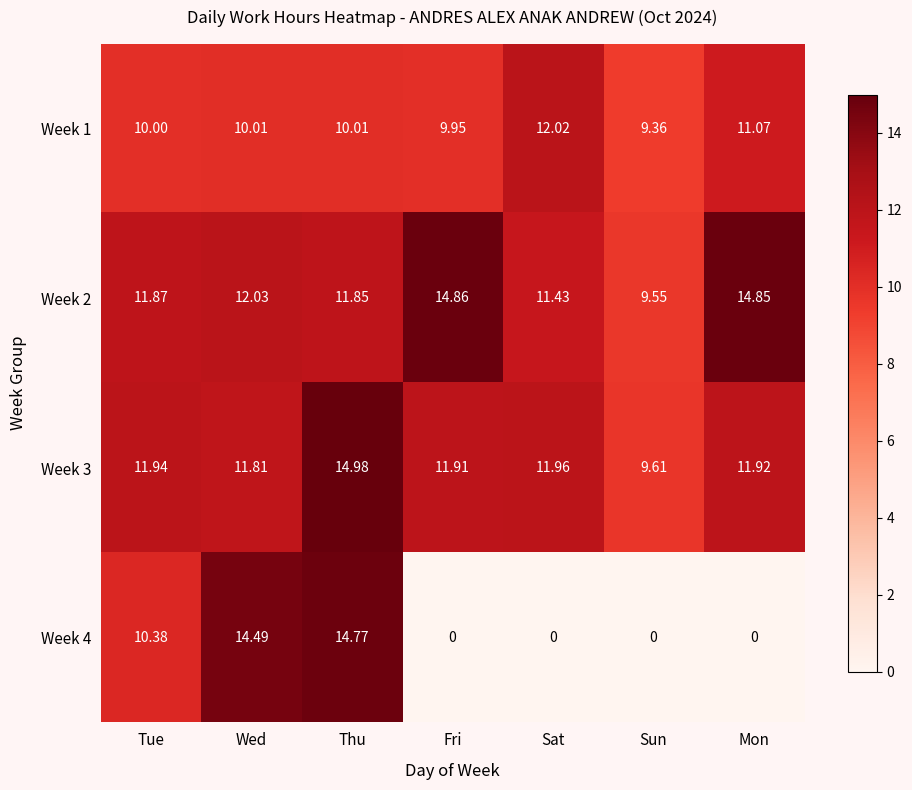

At which category is the sum across all series the highest?

Thu